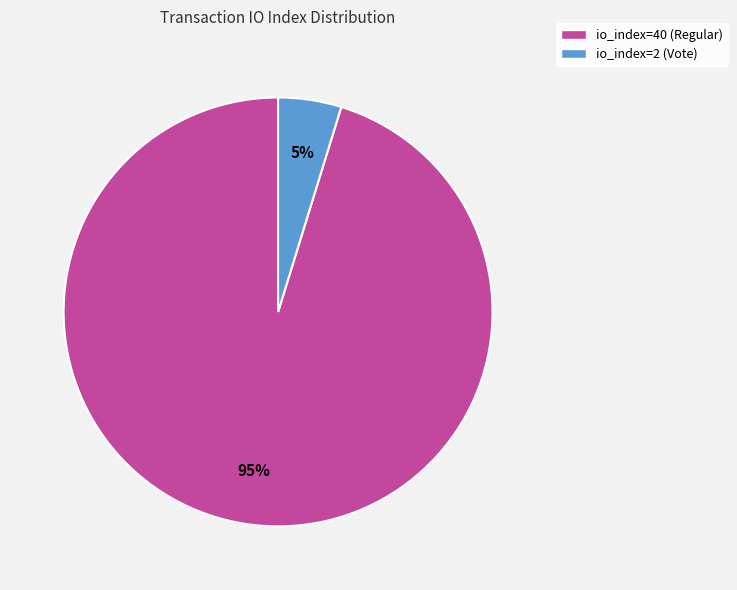

Which category has the smallest portion of the pie?

io_index=2 (Vote)